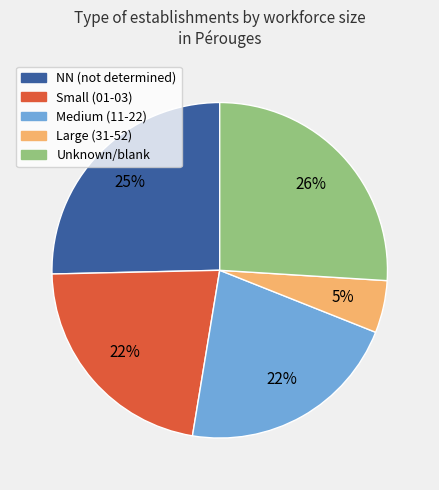

Is there any slice that represents more than half of the pie?

No